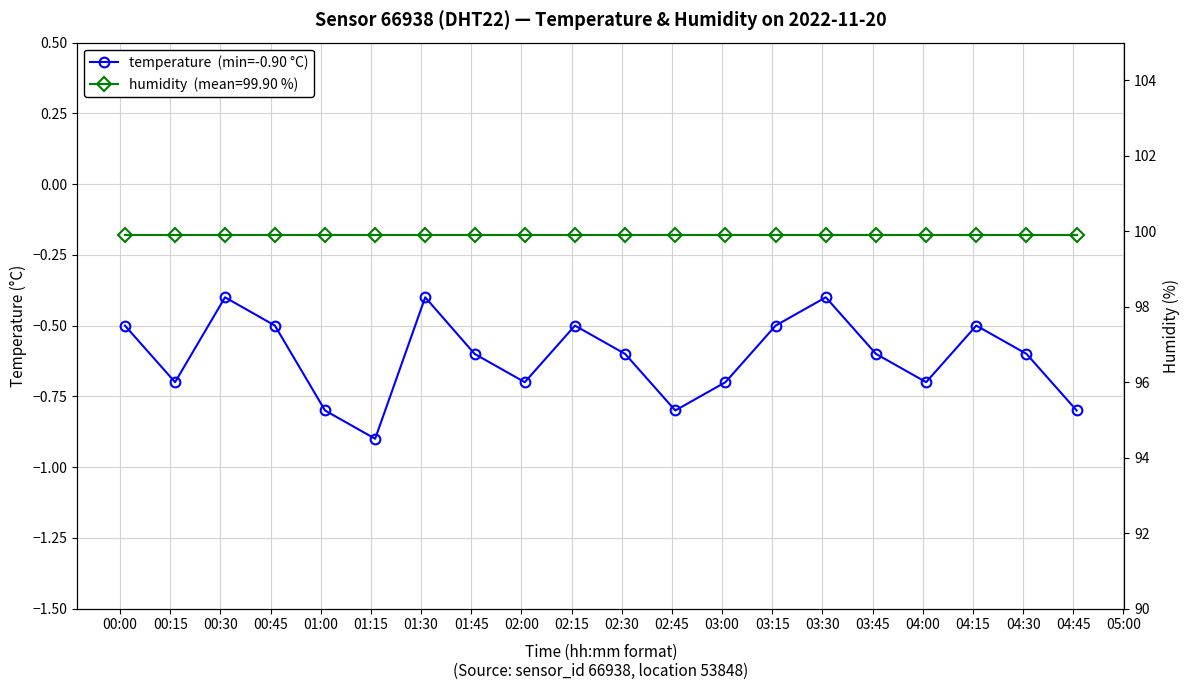

What is the average value?

-0.6